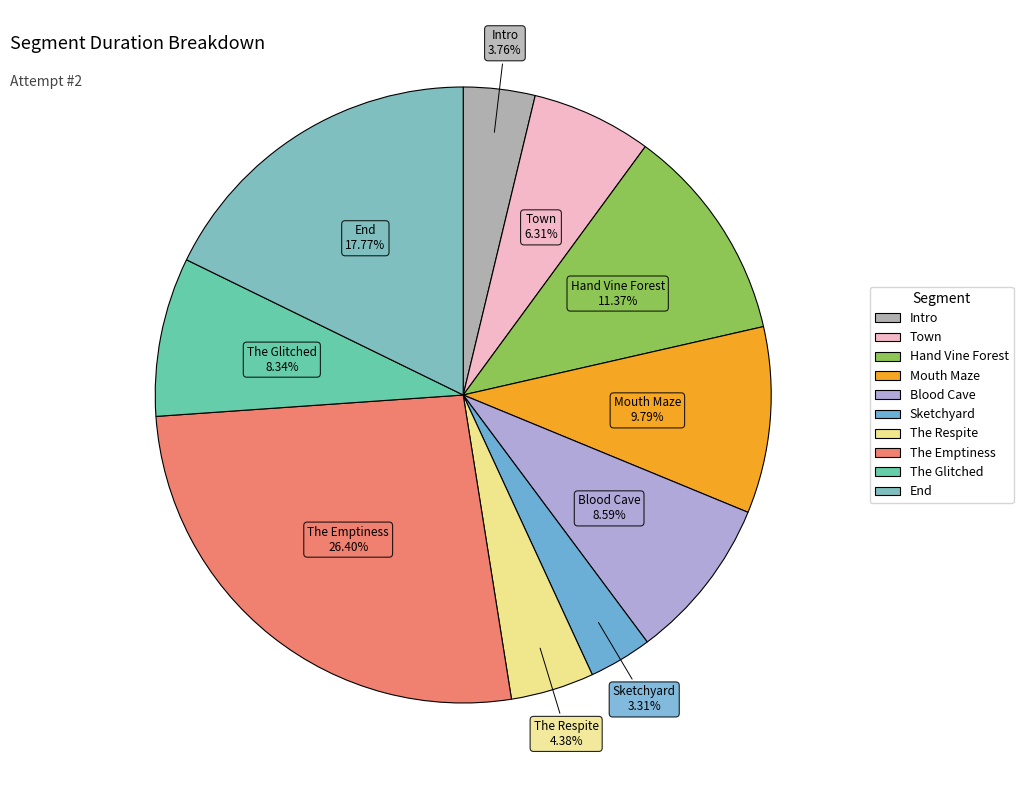

Which has a higher value, Hand Vine Forest or Town?

Hand Vine Forest